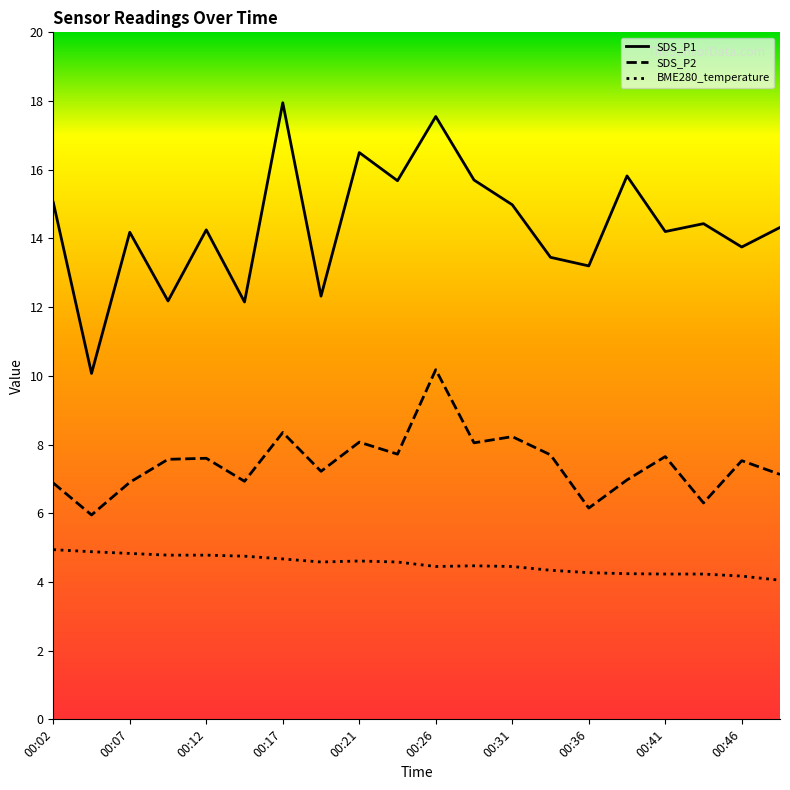

Which series has the largest total across all categories?

SDS_P1